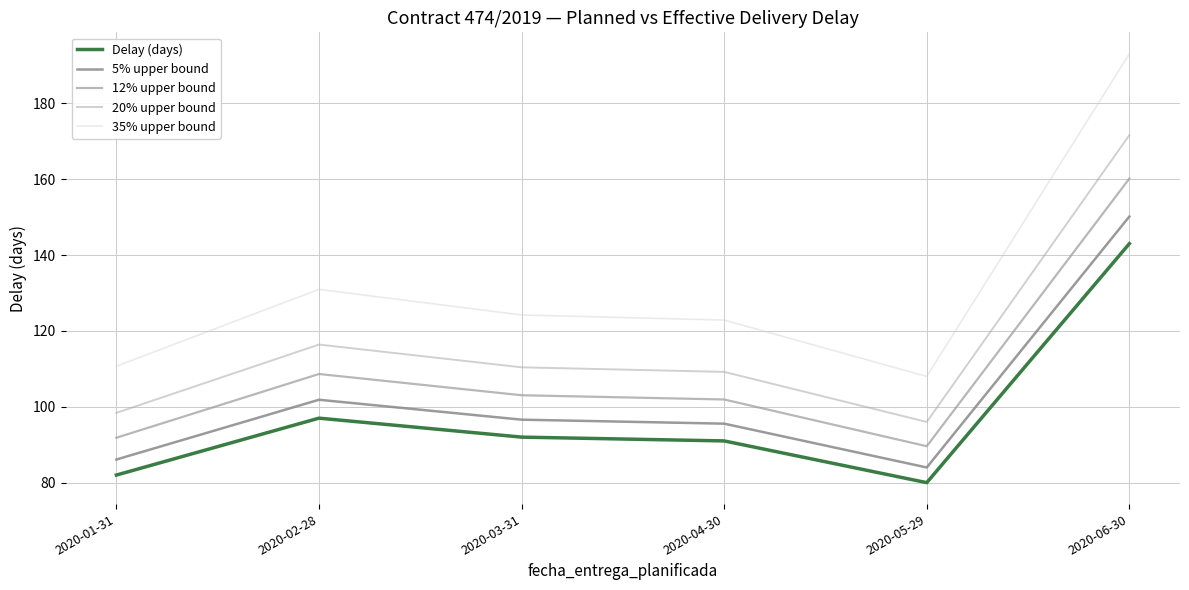

Which series has the largest range (max minus min)?

35% upper bound